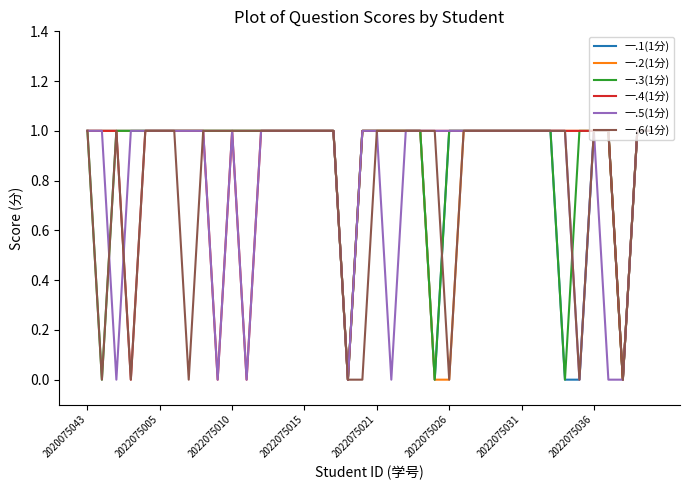

List the series in order of their peak value, highest first.

一.1(1分), 一.2(1分), 一.3(1分), 一.4(1分), 一.5(1分), 一.6(1分)